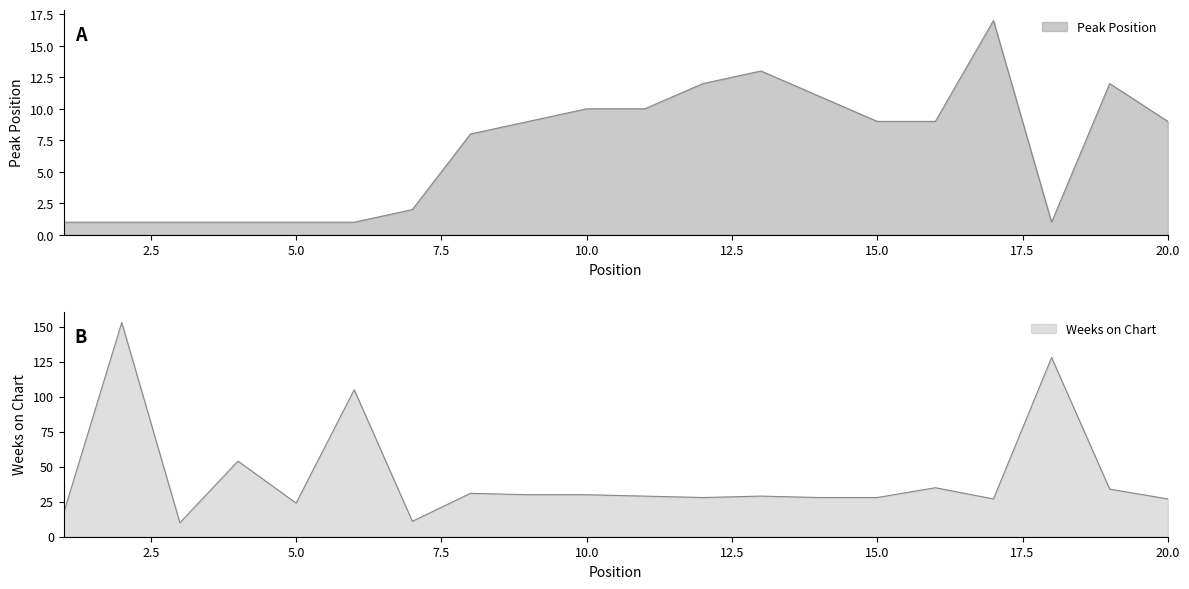

At which label does Weeks on Chart first exceed 29?

2